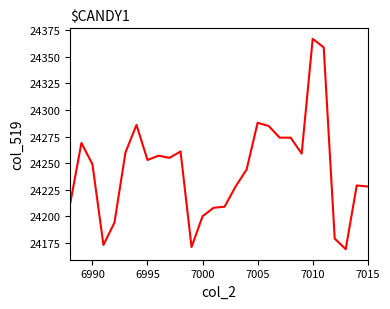

What is the difference between the maximum and minimum values?

198